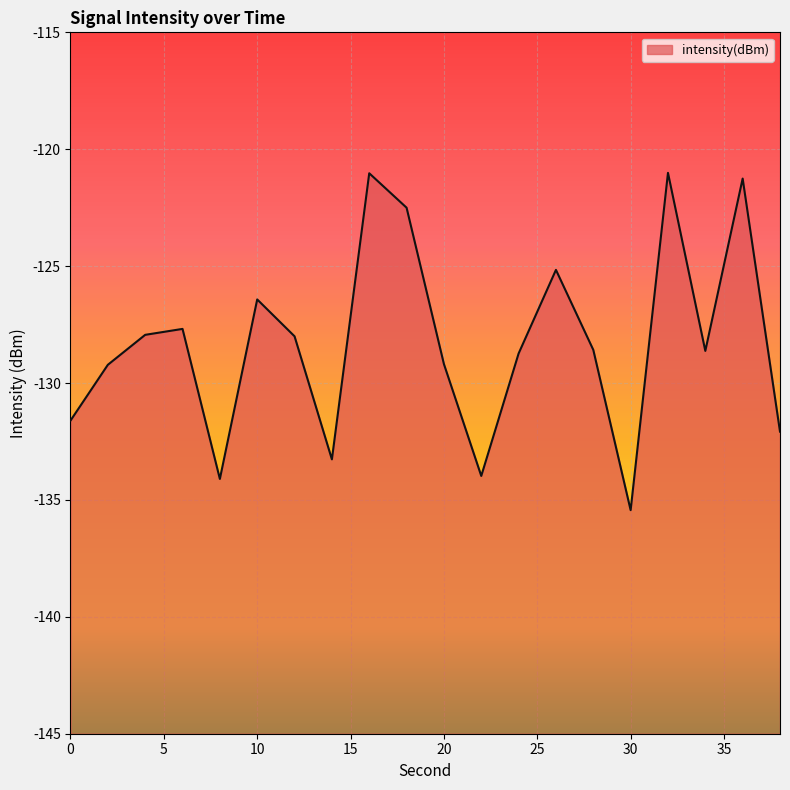

What is the difference between the second highest and minimum values?

14.4